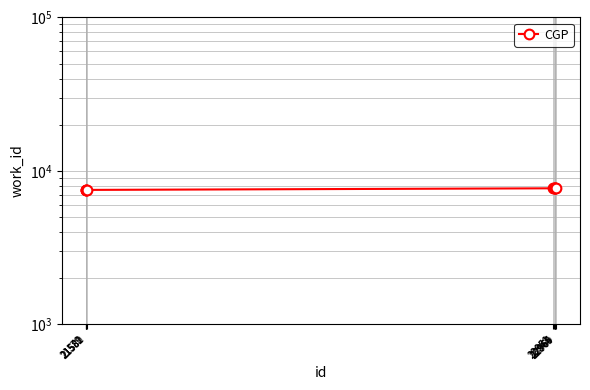

What is the greatest value displayed?

7714